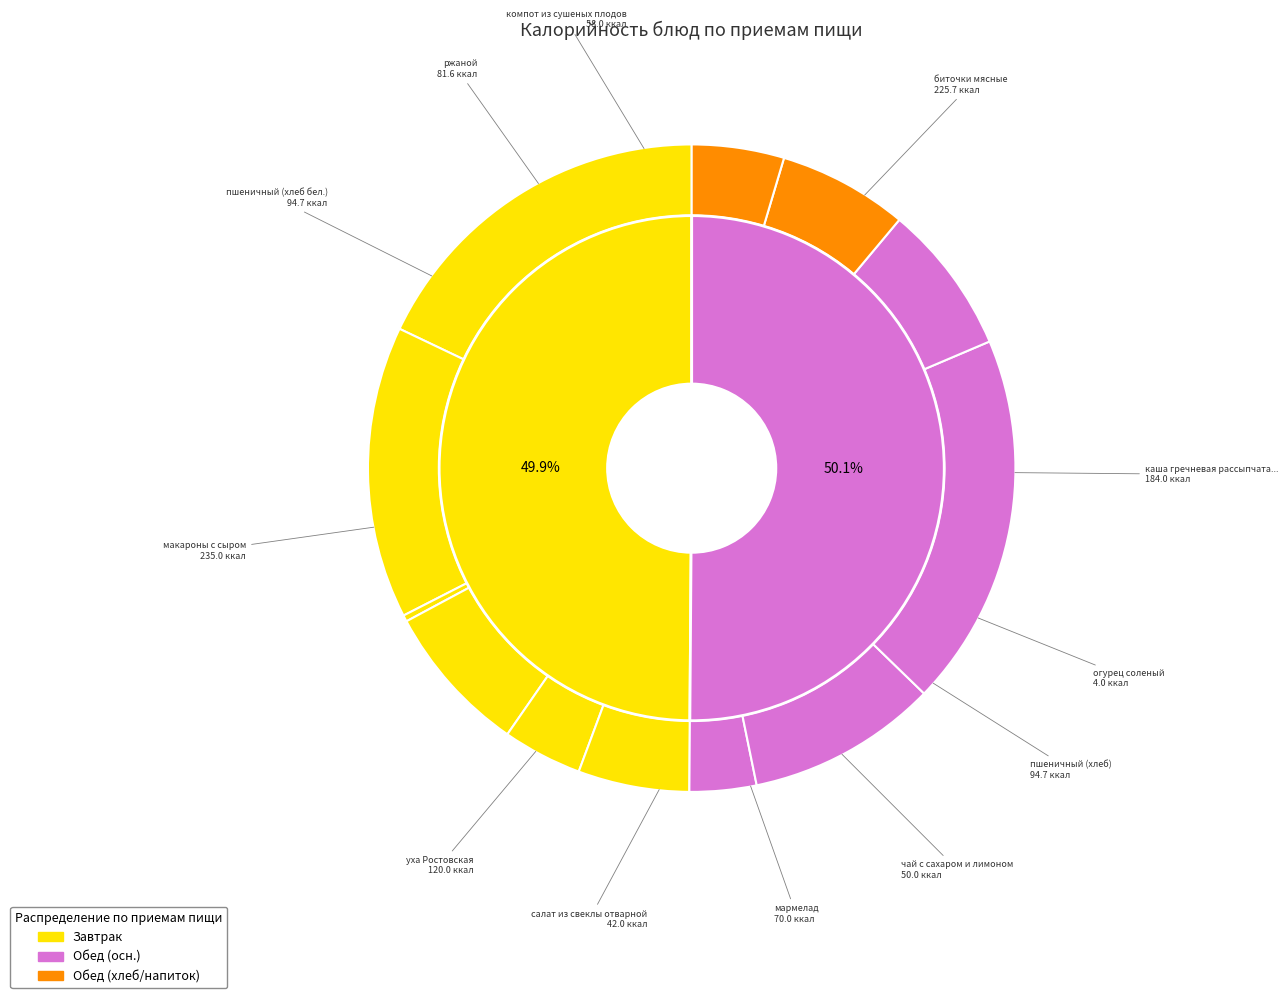

How many slices are in this pie chart?

12